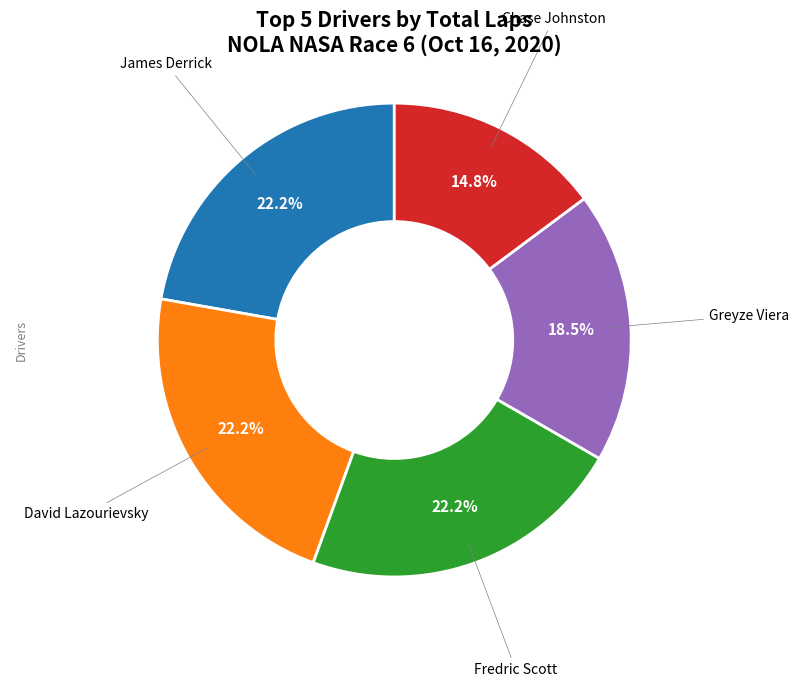

Does any single category account for the majority?

No